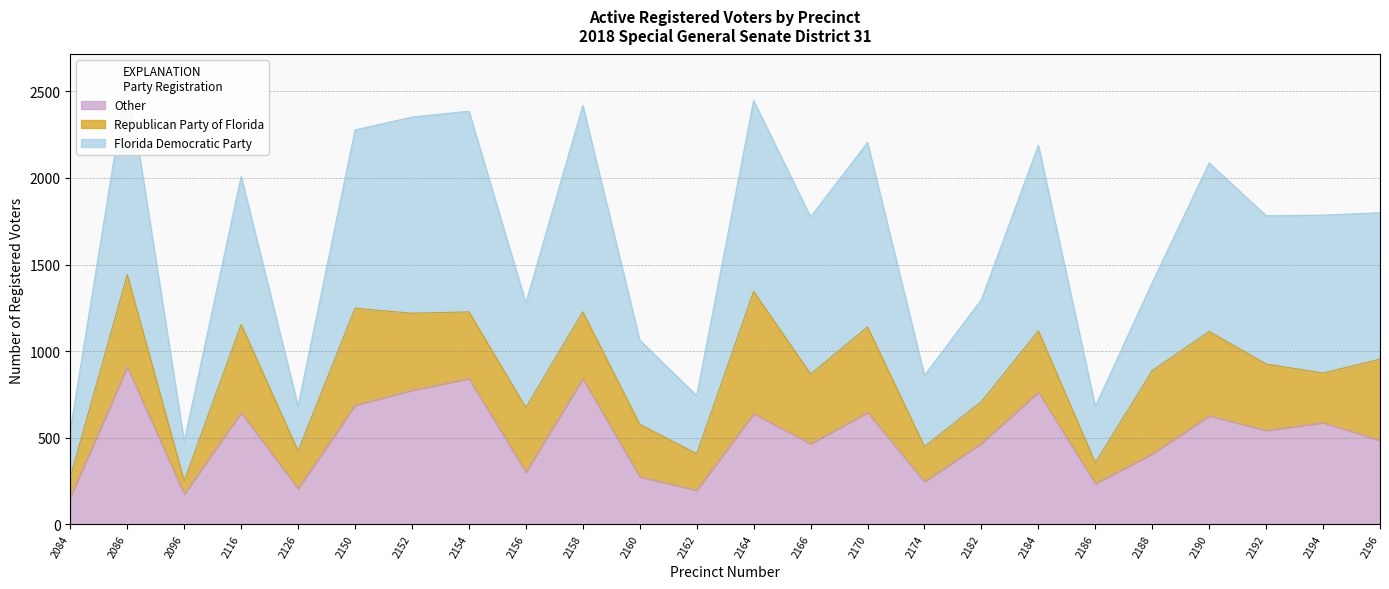

Does the chart have visible grid lines?

Yes